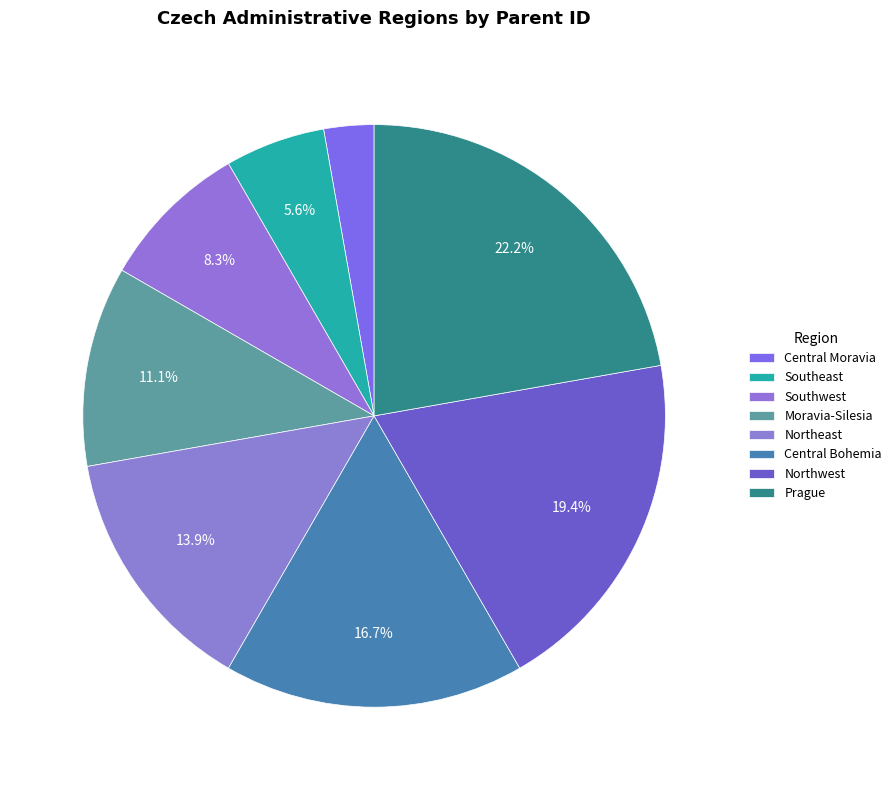

To the nearest percent, what percentage of the pie is Northeast?

14%